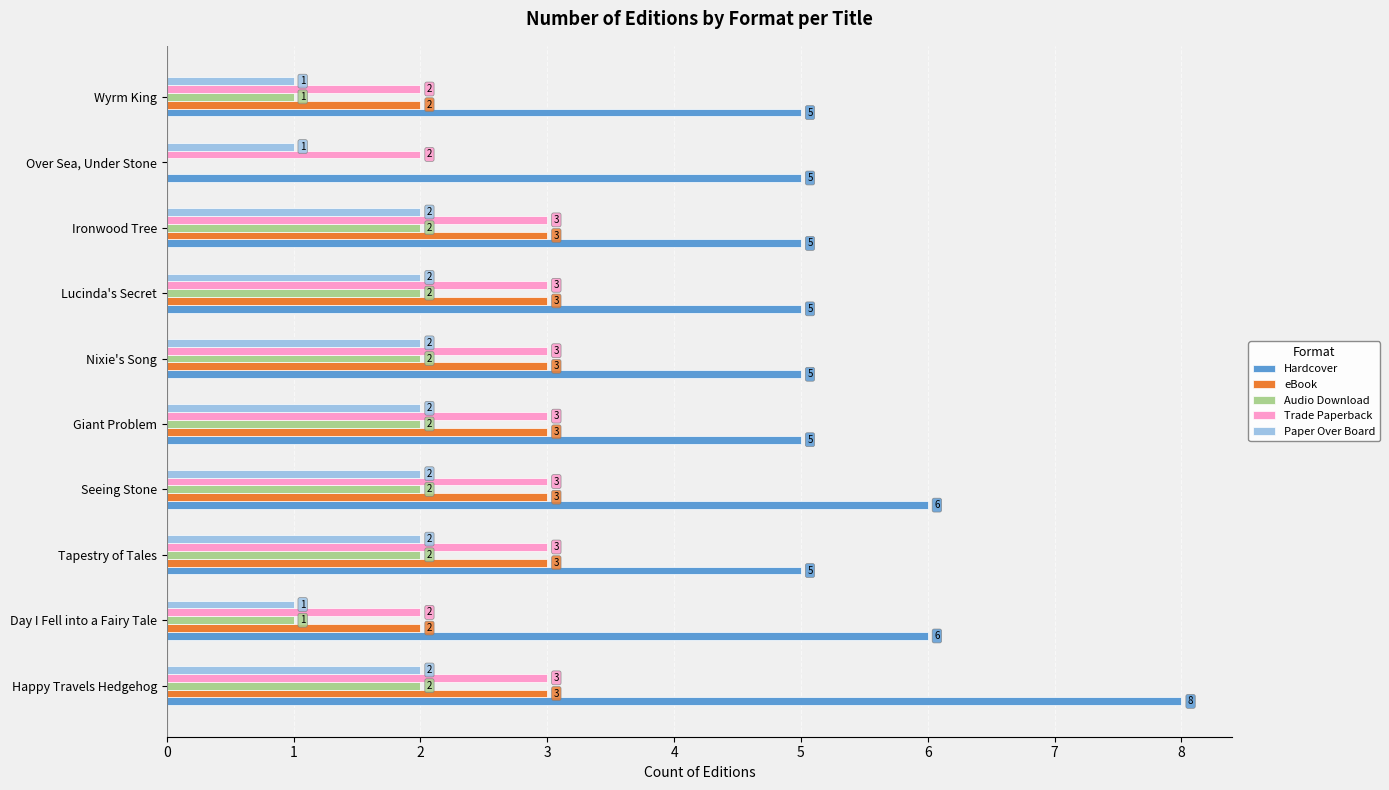

What is the approximate value of eBook at Seeing Stone?

3